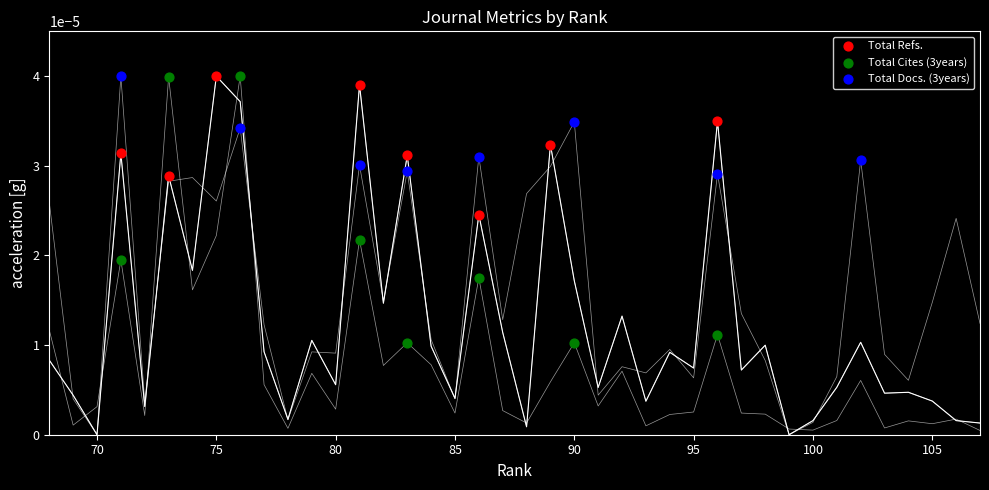

Which series has the widest spread of Y values?

Total Cites (3years)